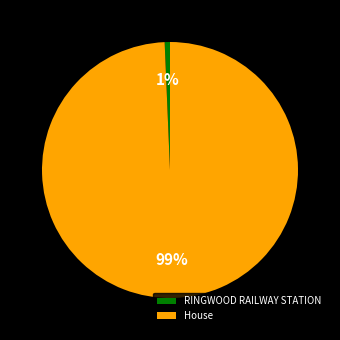

Is there any slice that represents more than half of the pie?

Yes